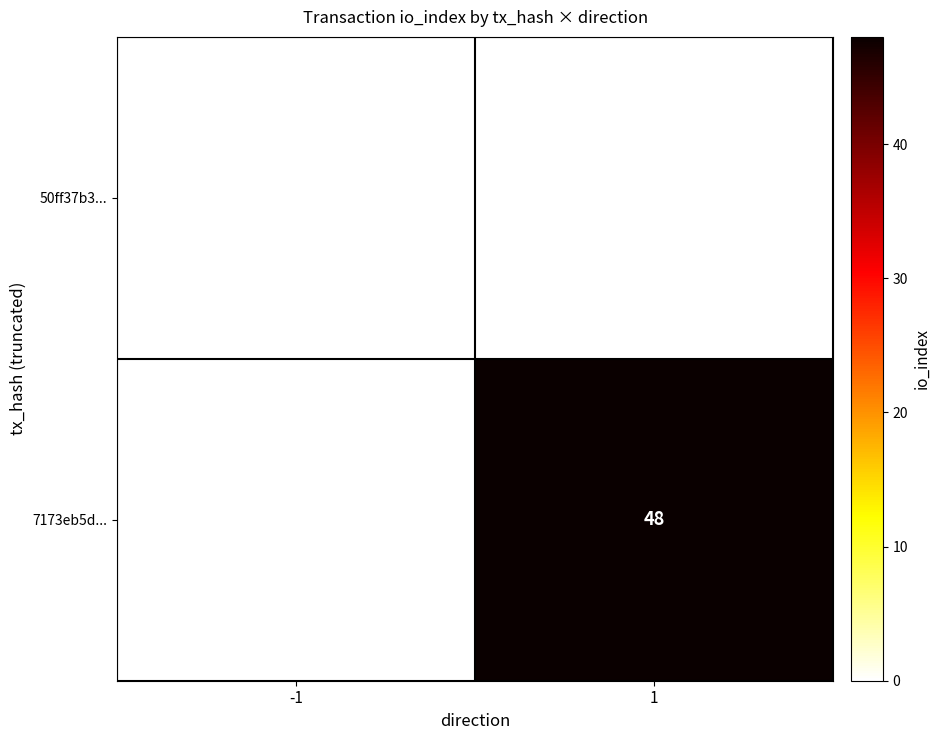

The 7173eb5d... series shows 48 at 1. True or false?

True